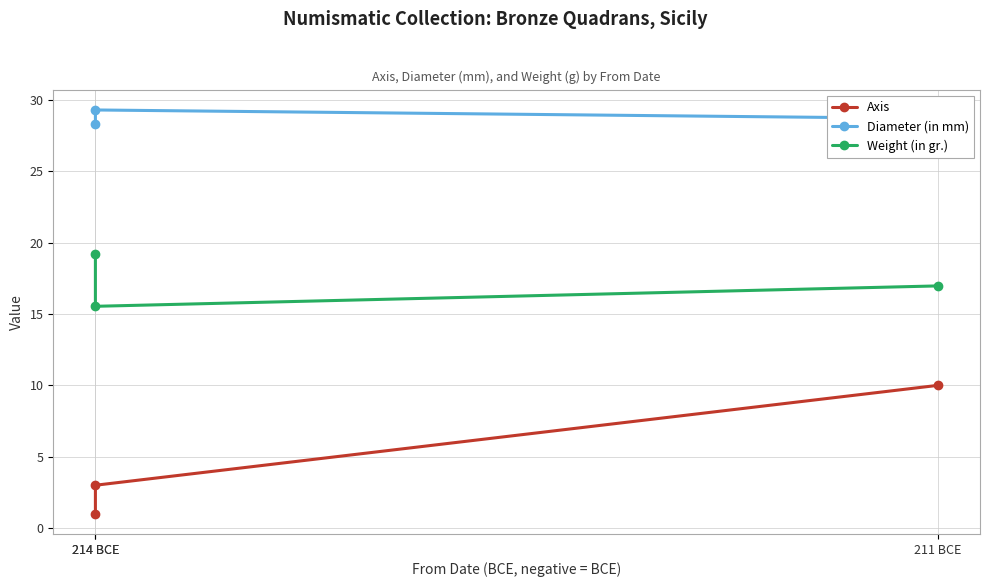

Reading left to right, what are all the values shown in this chart?

Axis: 214 BCE=1.0	214 BCE=3.0	211 BCE=10.0
Diameter (in mm): 214 BCE=28.3	214 BCE=29.3	211 BCE=28.7
Weight (in gr.): 214 BCE=19.2	214 BCE=15.5	211 BCE=17.0